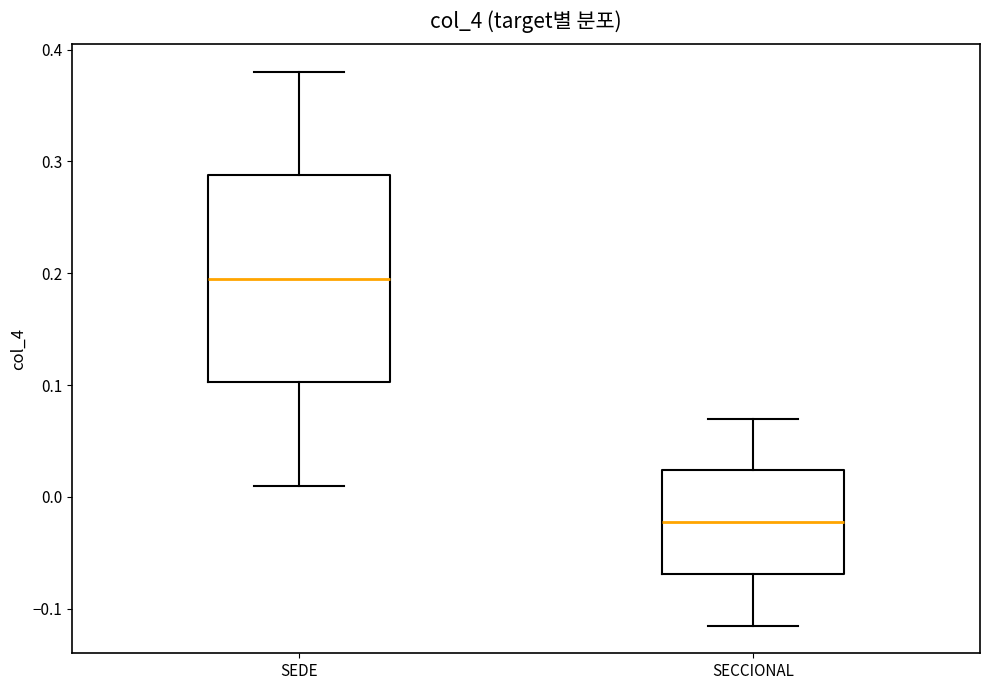

Comparing the boxes themselves (not the whiskers), which one is the tallest?

SEDE